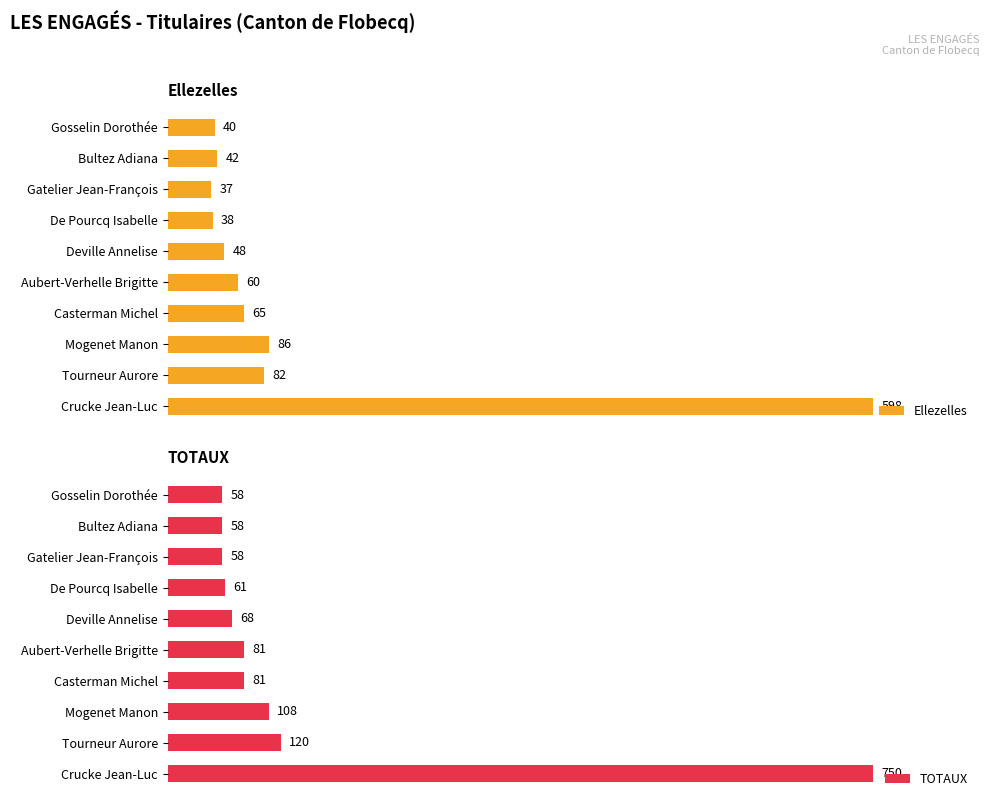

What is the difference between the maximum and second lowest values in the TOTAUX series?

692